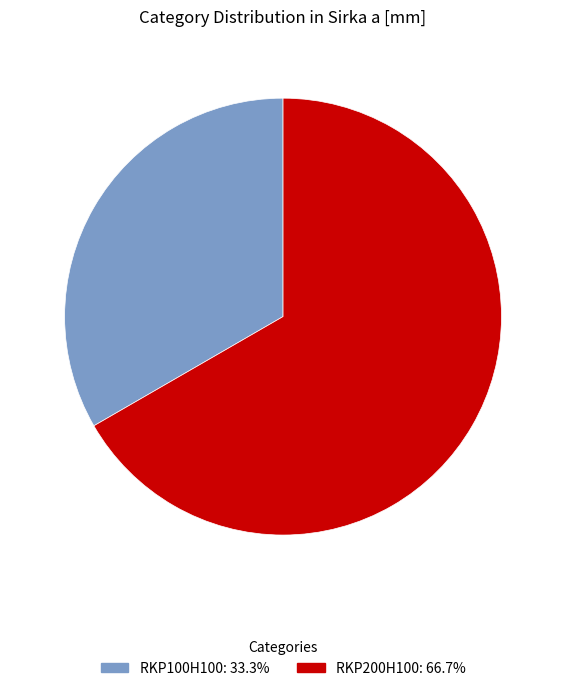

Is RKP100H100 the majority of the pie?

No